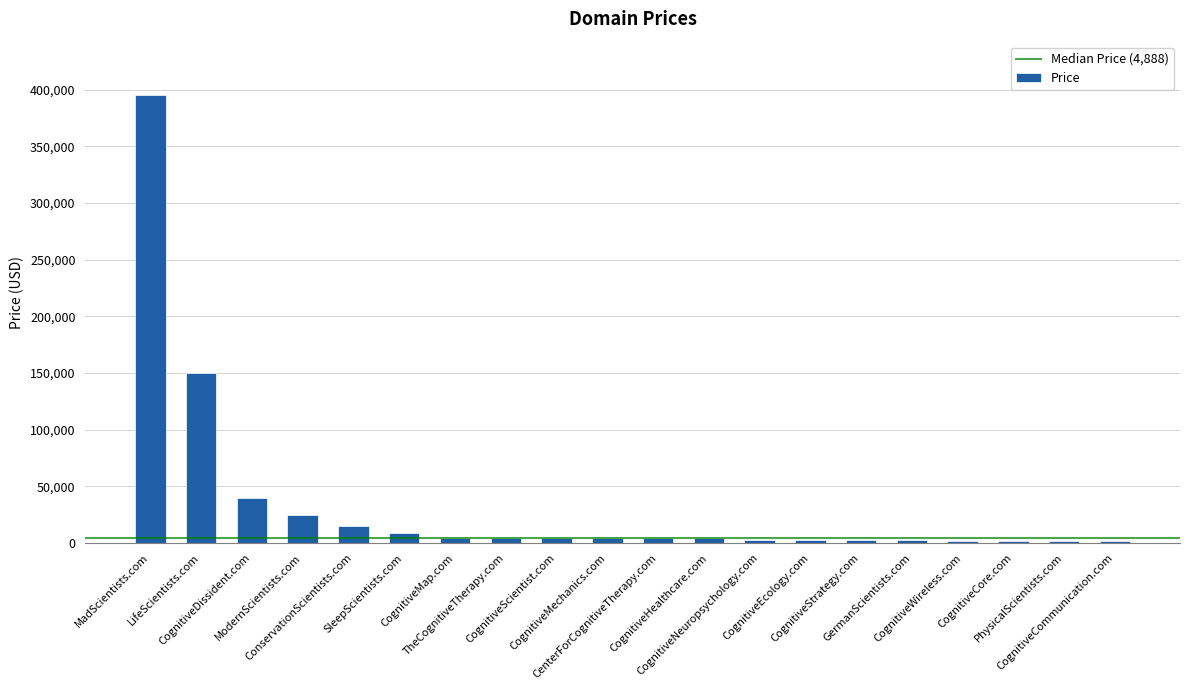

What is the sum of the values at CognitiveNeuropsychology.com and LifeScientists.com?

152776